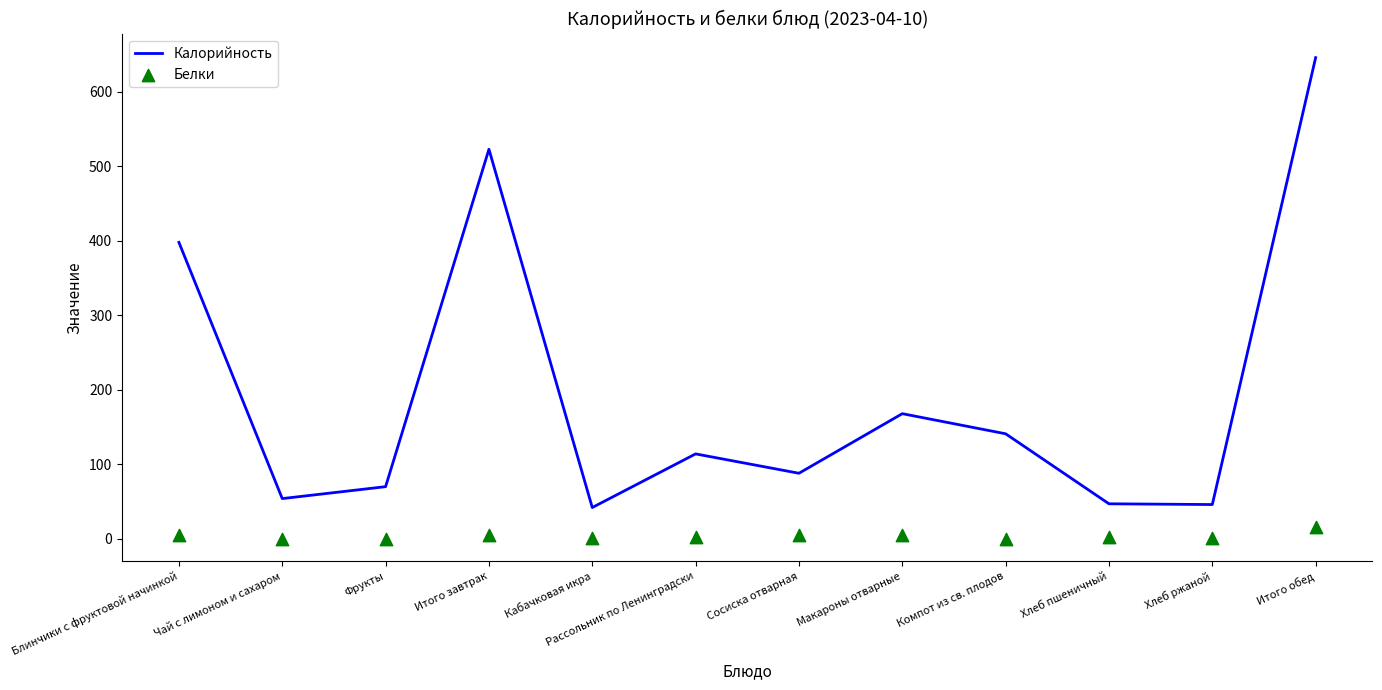

At which category is the sum across all series the highest?

Итого обед